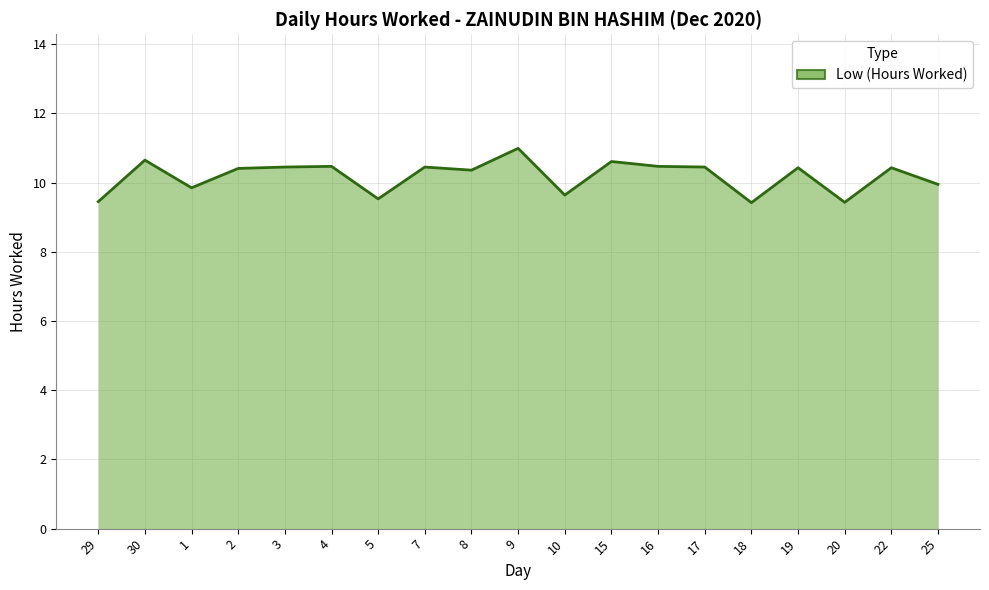

Between 3 and 9, which is larger?

9